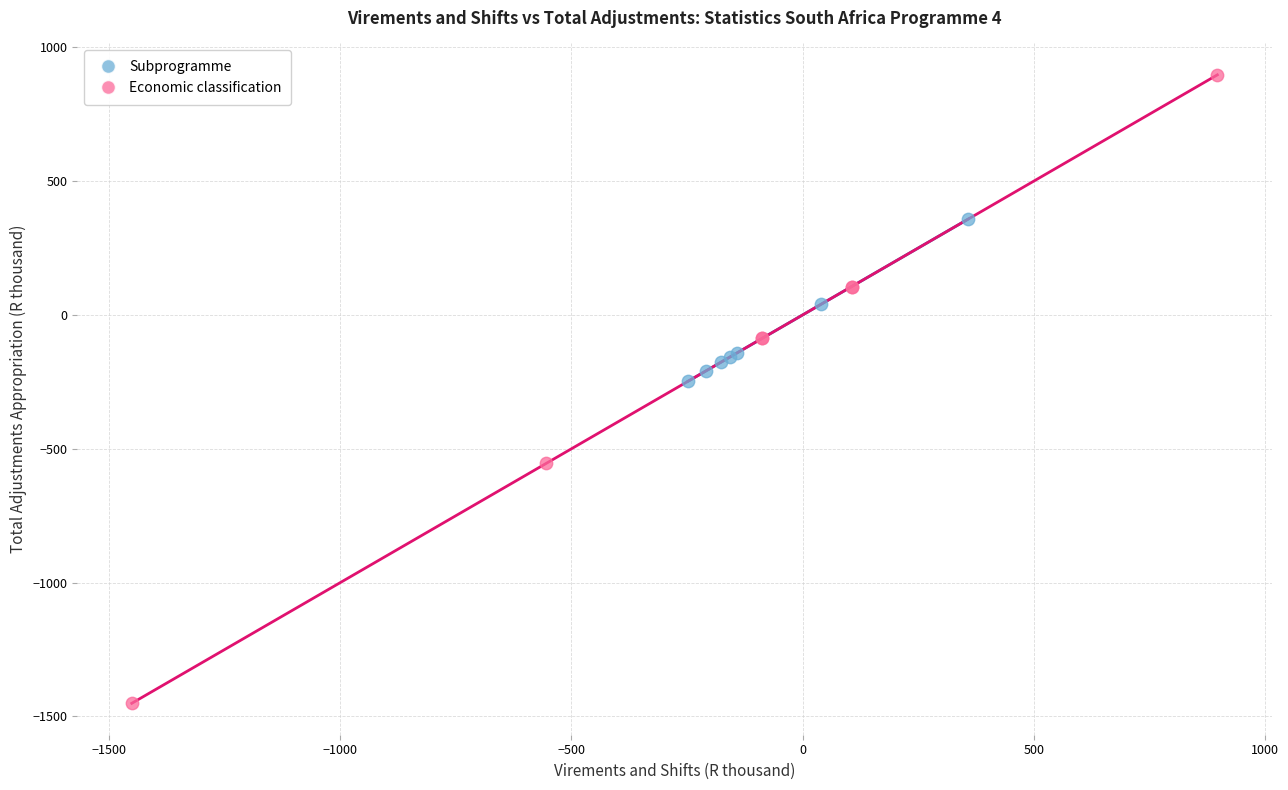

Which series reaches the maximum Y coordinate?

Economic classification